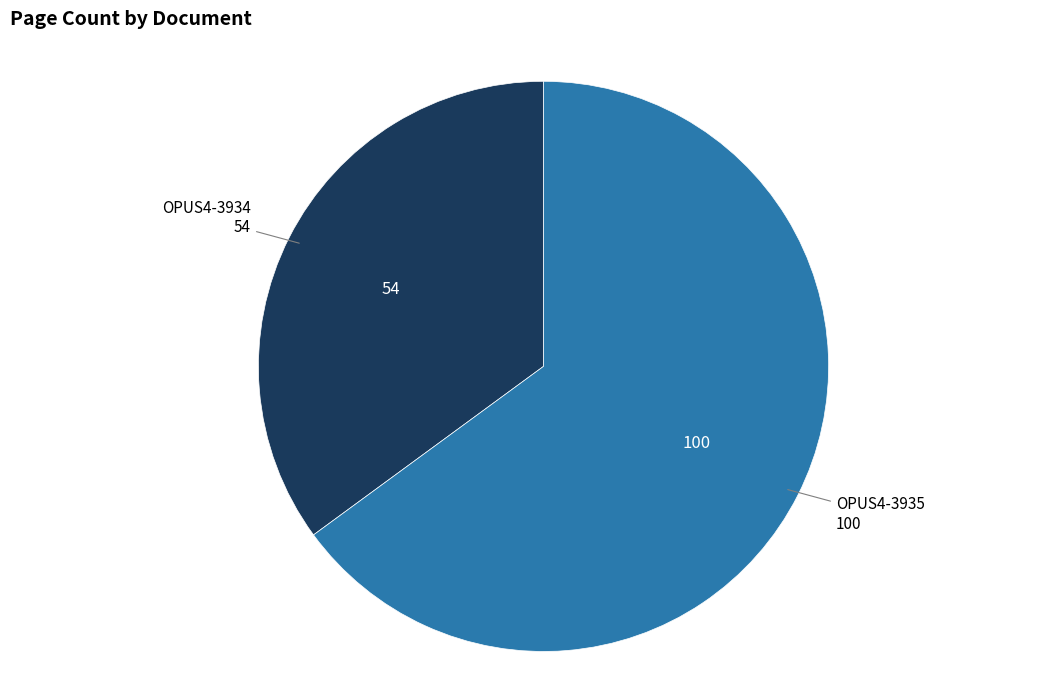

Is there any slice that represents more than half of the pie?

Yes